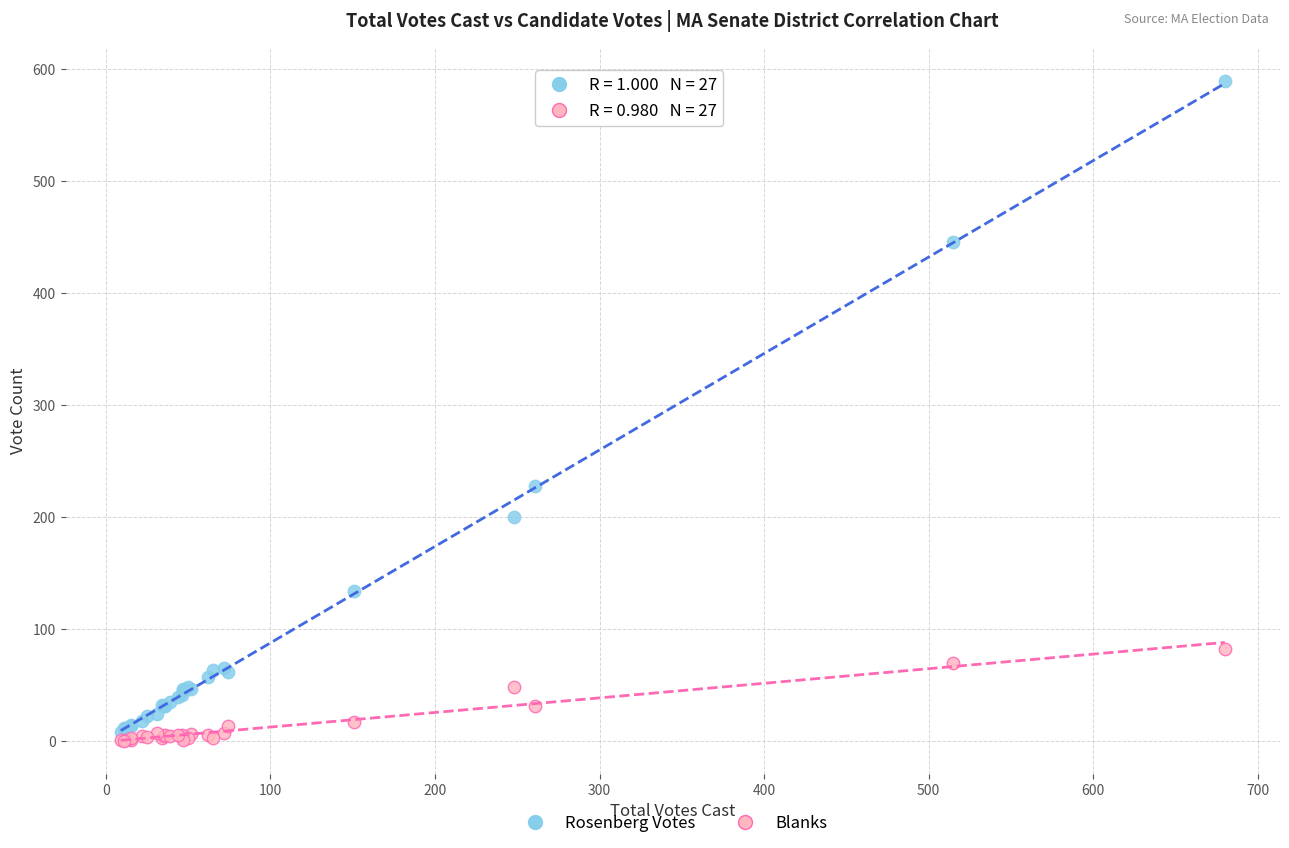

Across all series, what Y value is closest to 295?

228